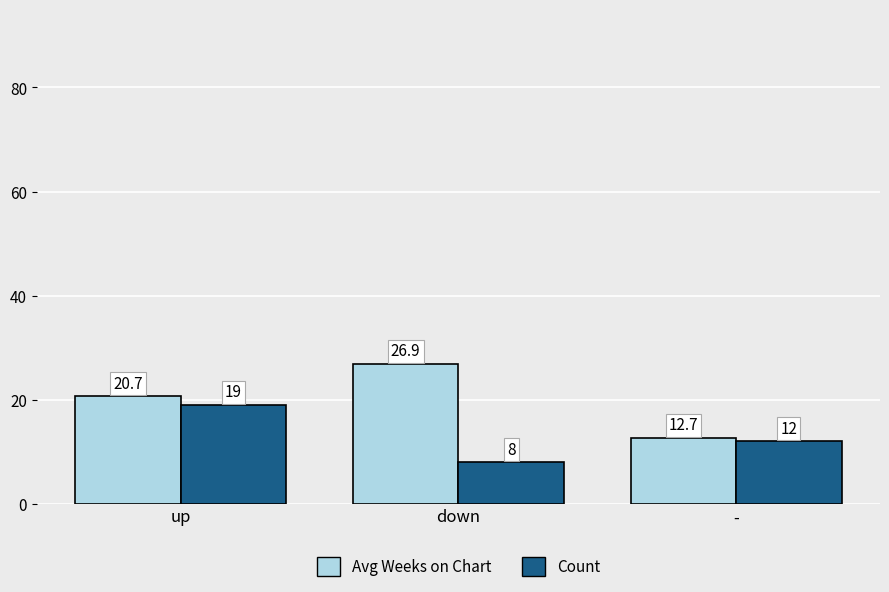

How many data points in Avg Weeks on Chart are above 20?

2